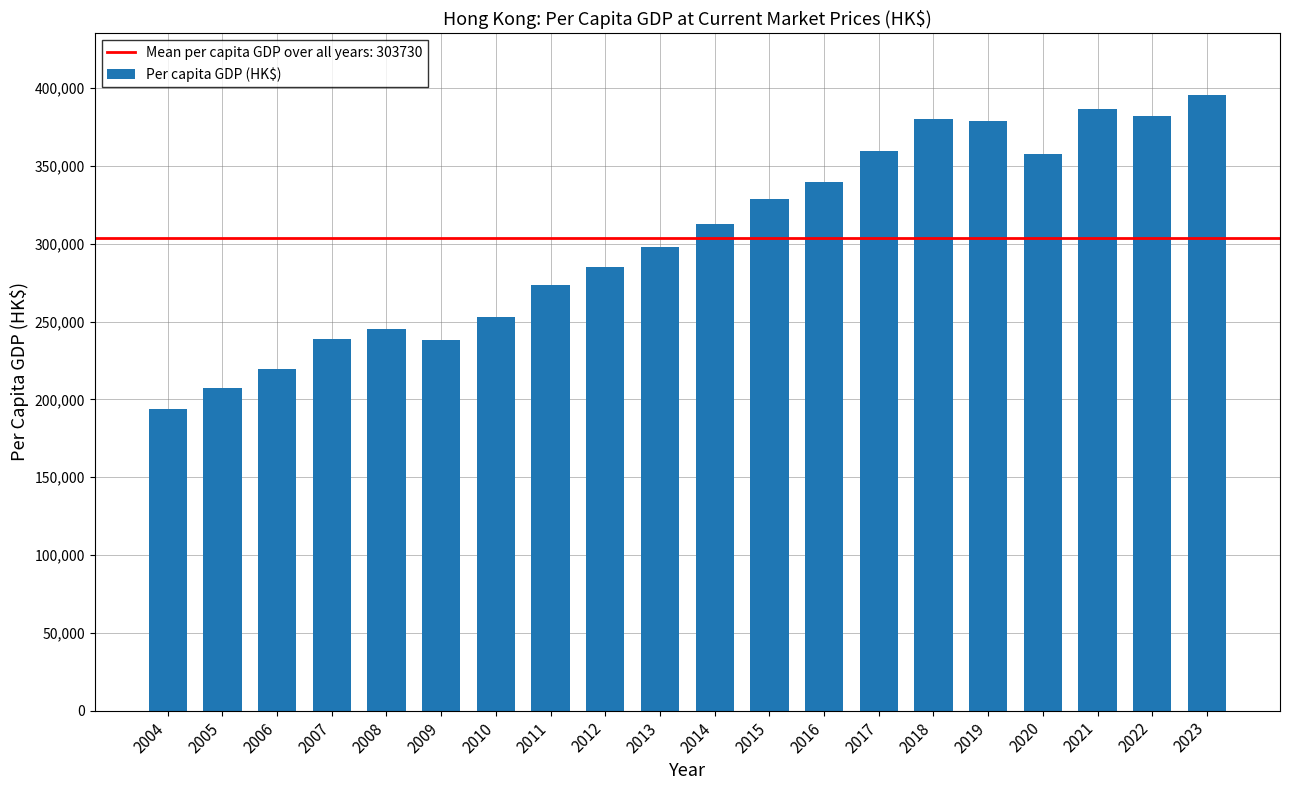

What is the change in value from 2004 to 2006?

+25100